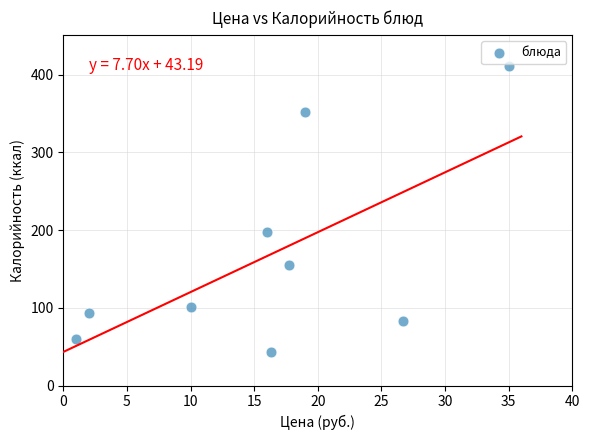

What is the range of X values (max minus min)?

34.0